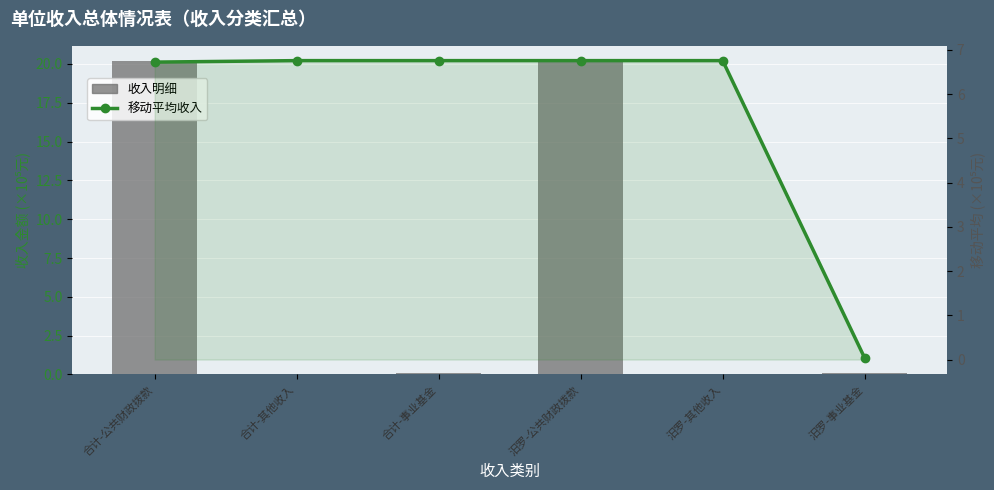

What are all the series names shown in the legend?

收入明细, 移动平均收入